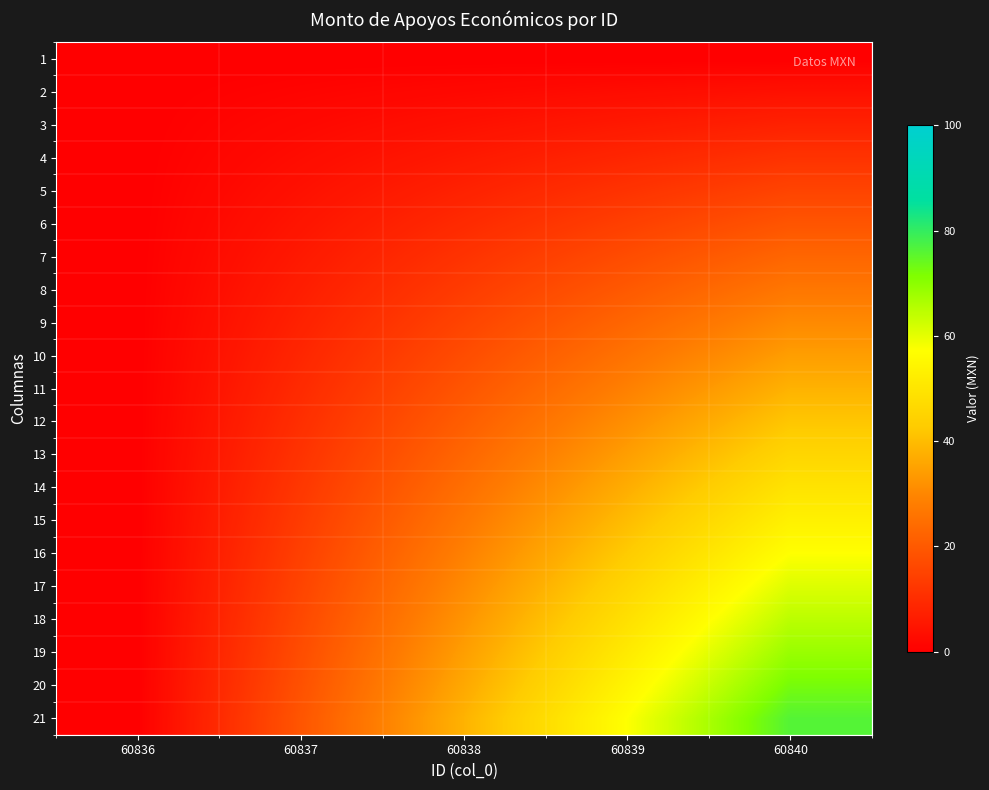

At how many categories does at least one series exceed 66?

1